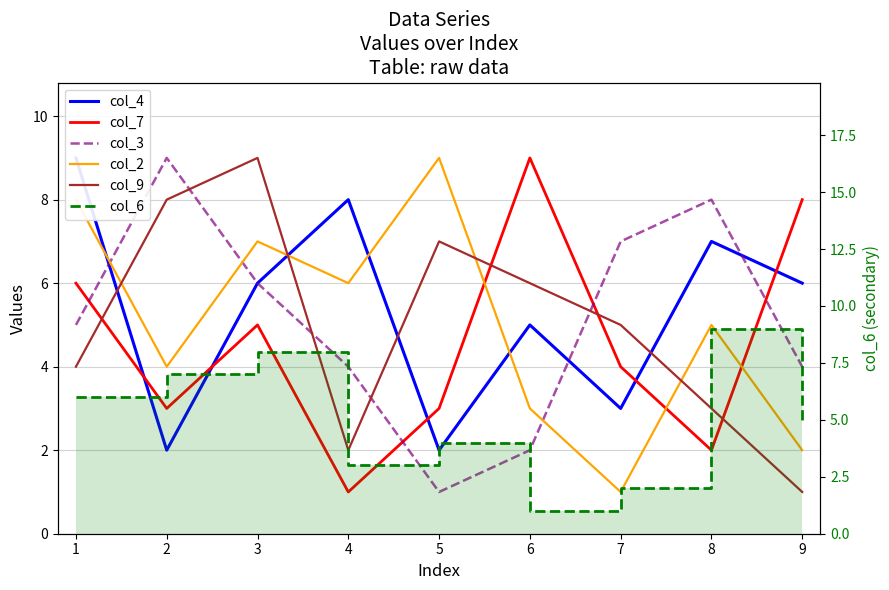

What is the value of the col_4 point at the 5th from the left?

2